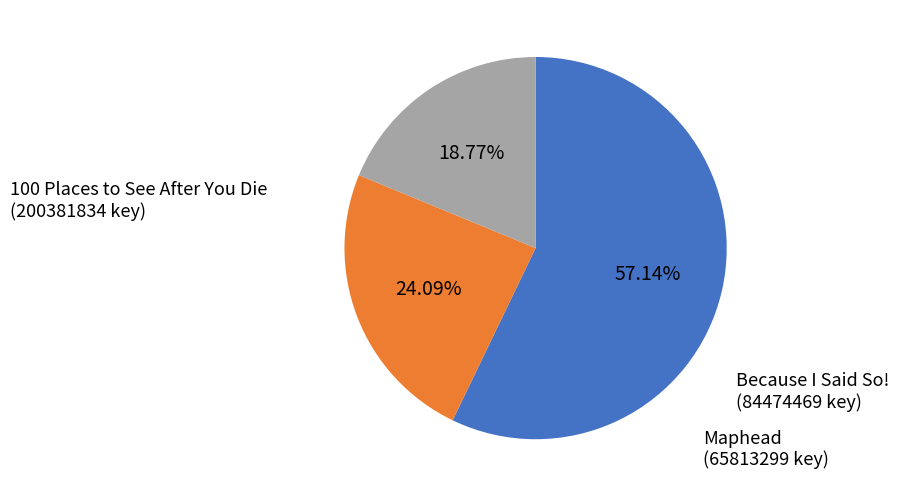

Count the number of slices in the pie.

3